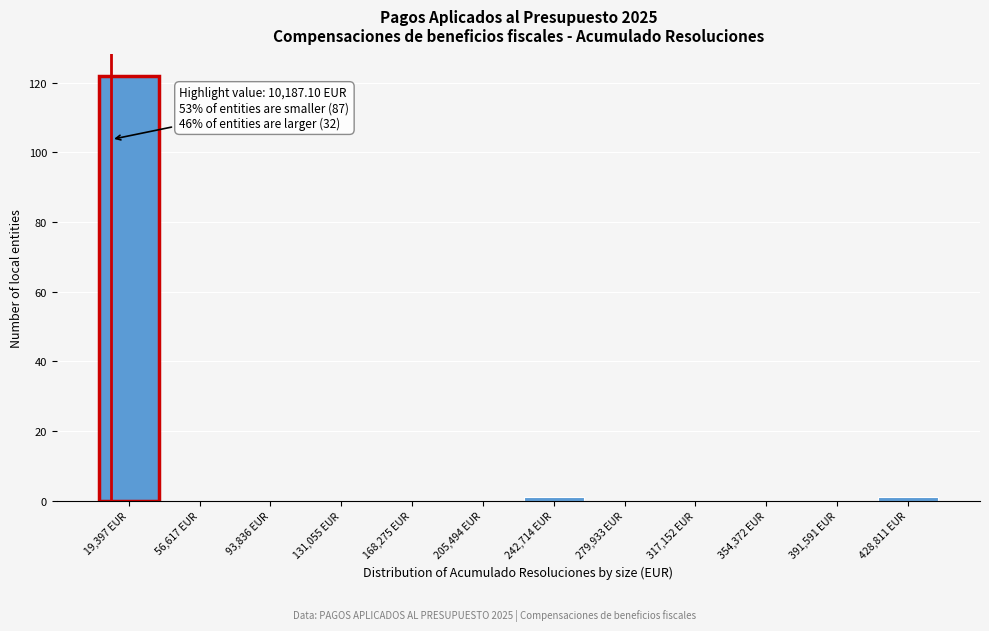

Over which range of the x-axis is the bar tallest?

0 to 40000